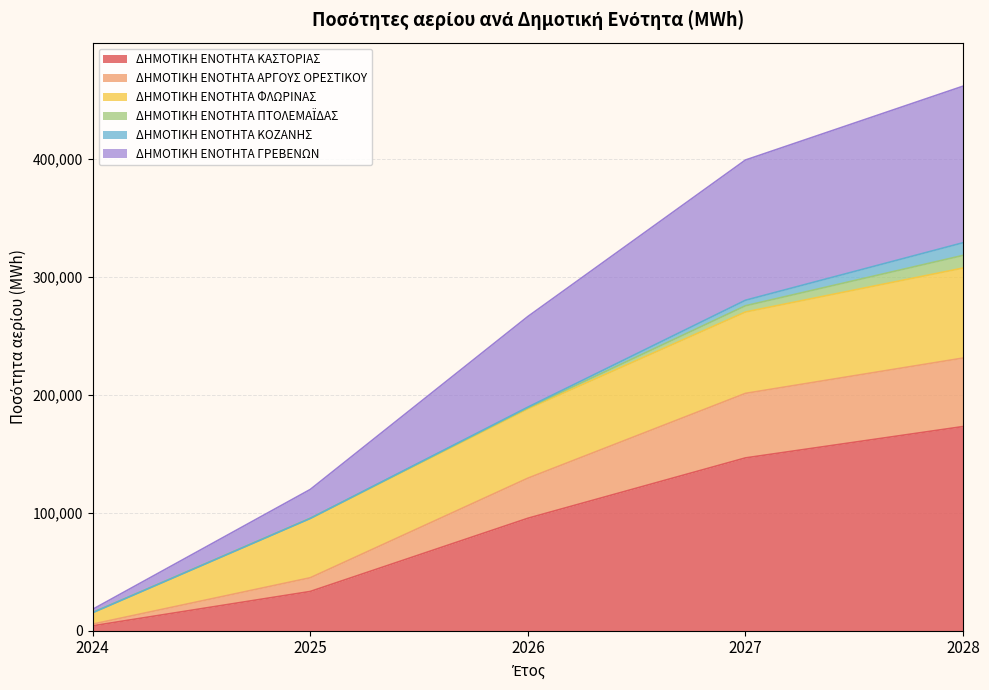

What is the minimum value for ΔΗΜΟΤΙΚΗ ΕΝΟΤΗΤΑ ΑΡΓΟΥΣ ΟΡΕΣΤΙΚΟΥ?

5578.2